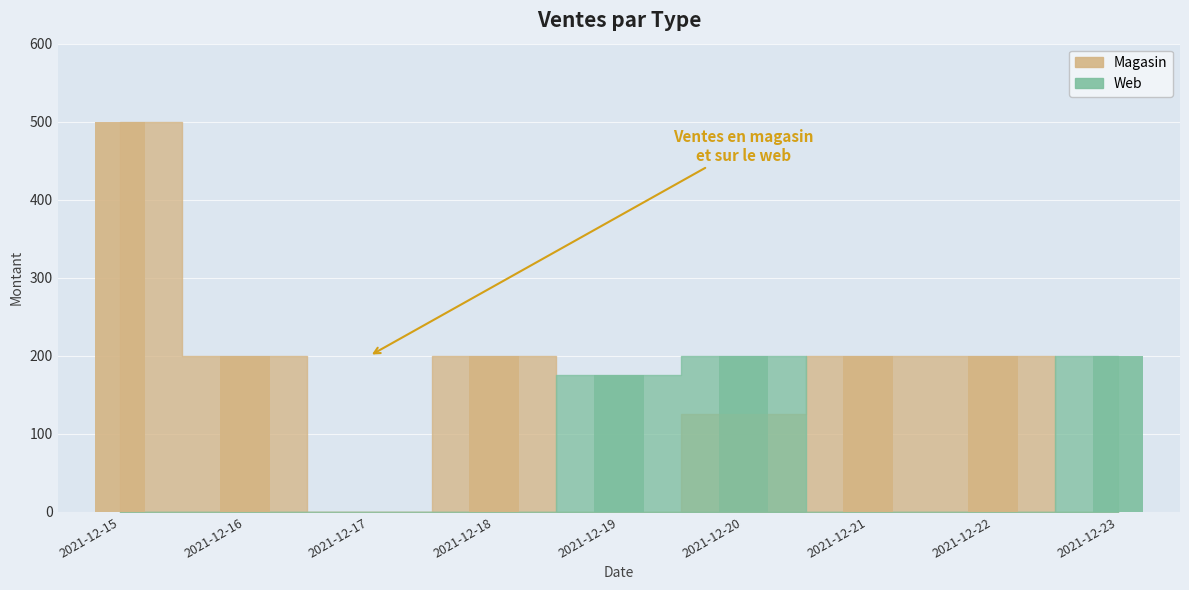

Rank the series by their average value, from highest to lowest.

Magasin, Web